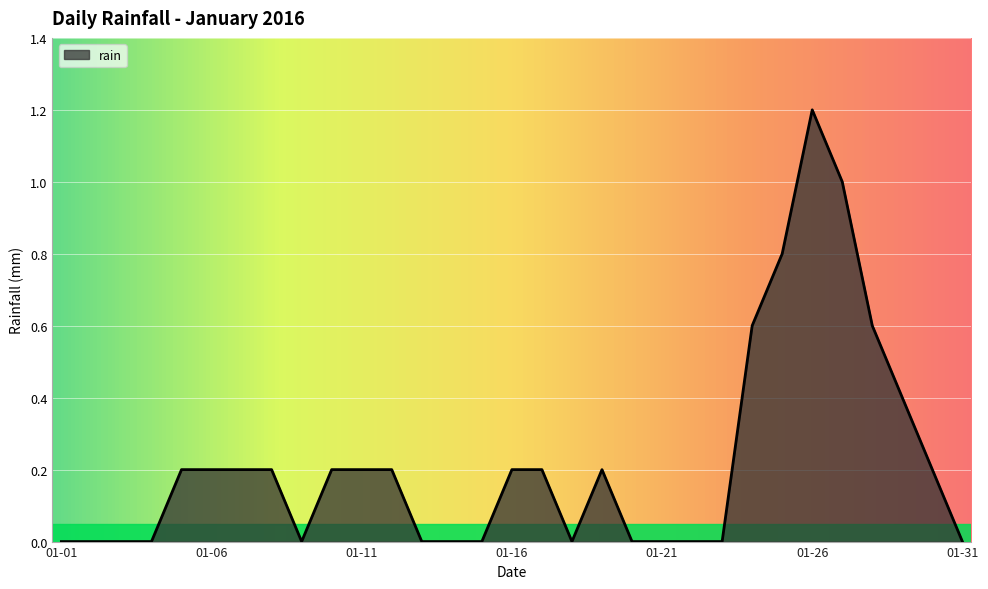

What is the maximum value shown in the chart?

1.2